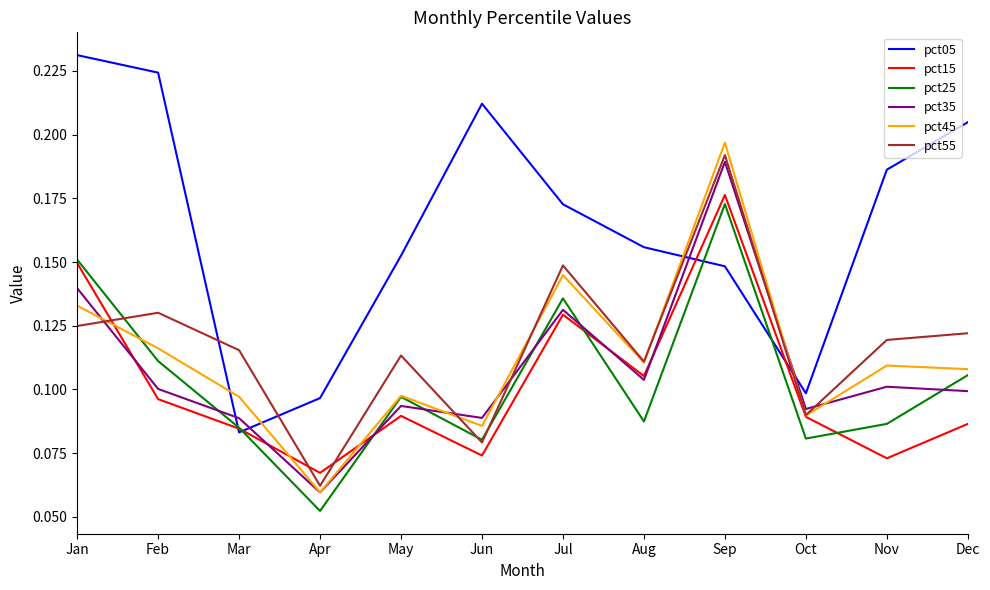

Does the chart display data point markers on the line(s)?

No